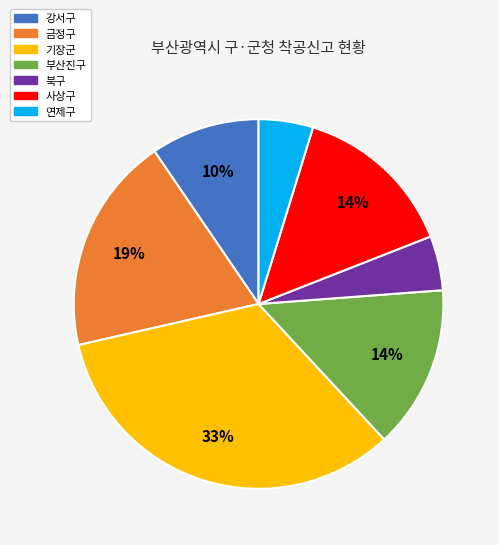

Which has a higher value, 부산진구 or 기장군?

기장군